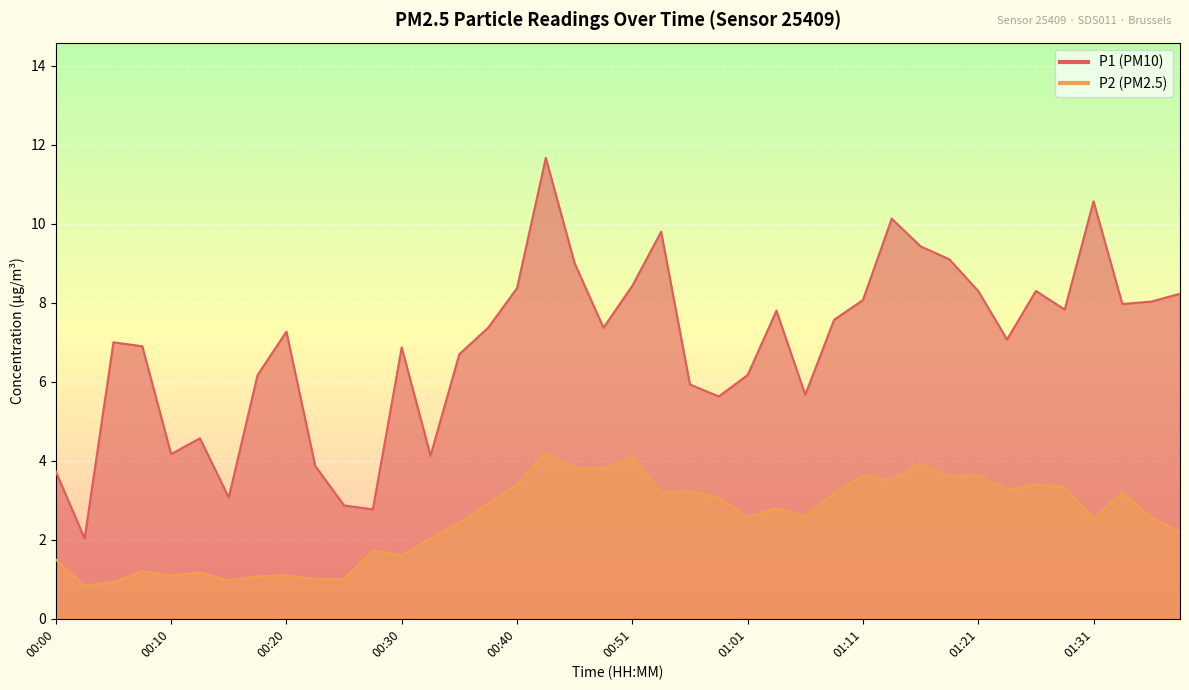

The P1 series shows 4.7 at 01:21. True or false?

False